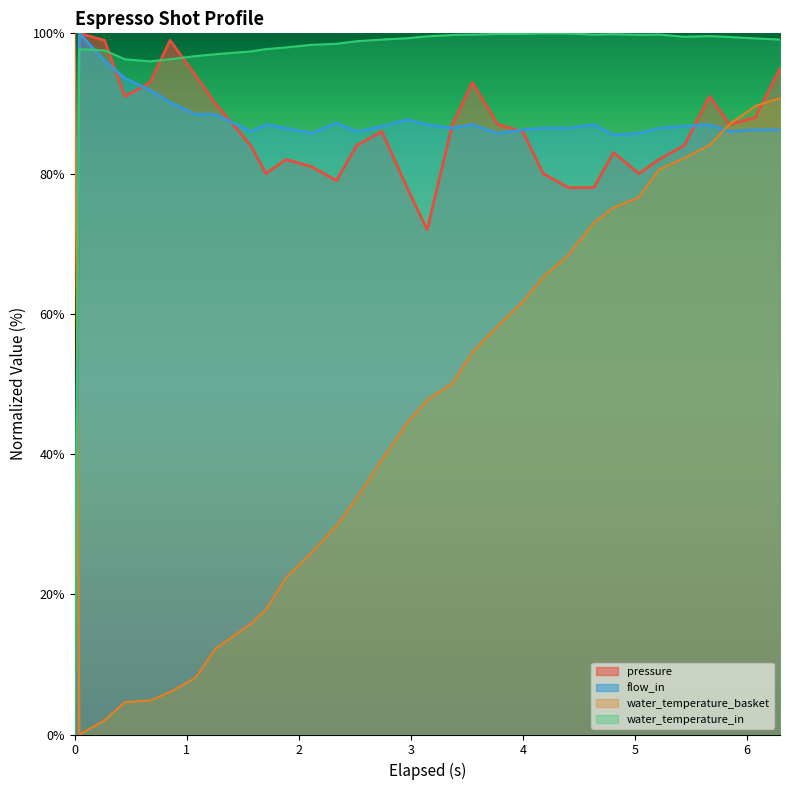

Which series ends up on top after the final intersection of water_temperature_basket and water_temperature_in?

water_temperature_in